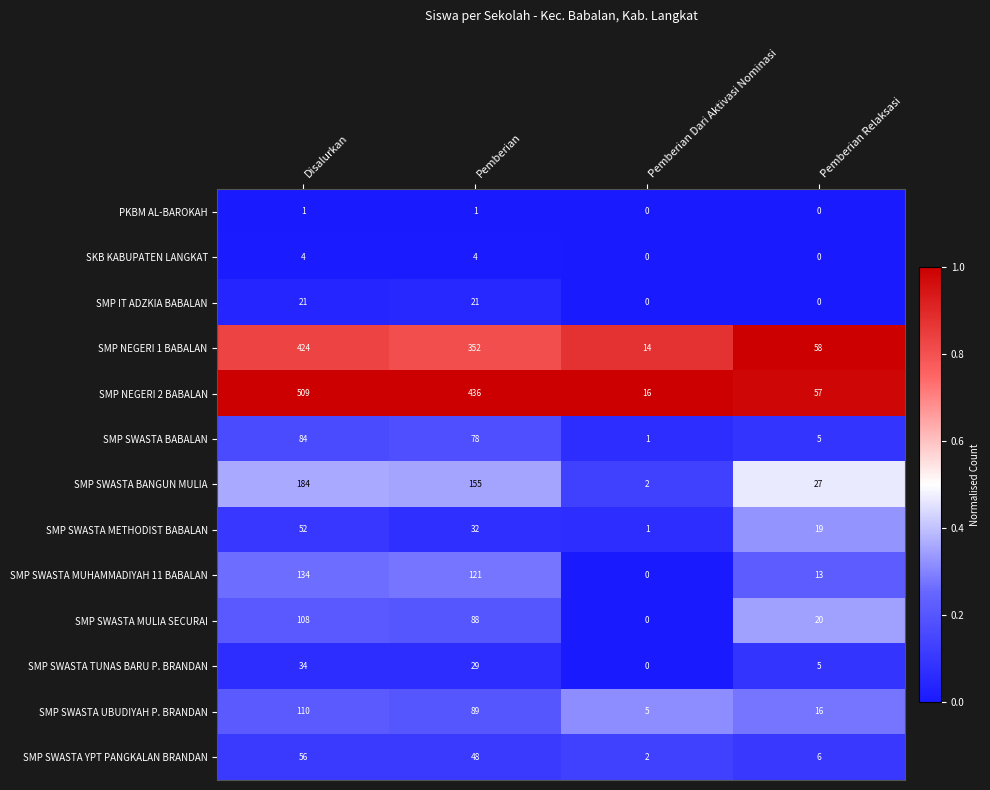

At which category is the sum across all series the highest?

Disalurkan